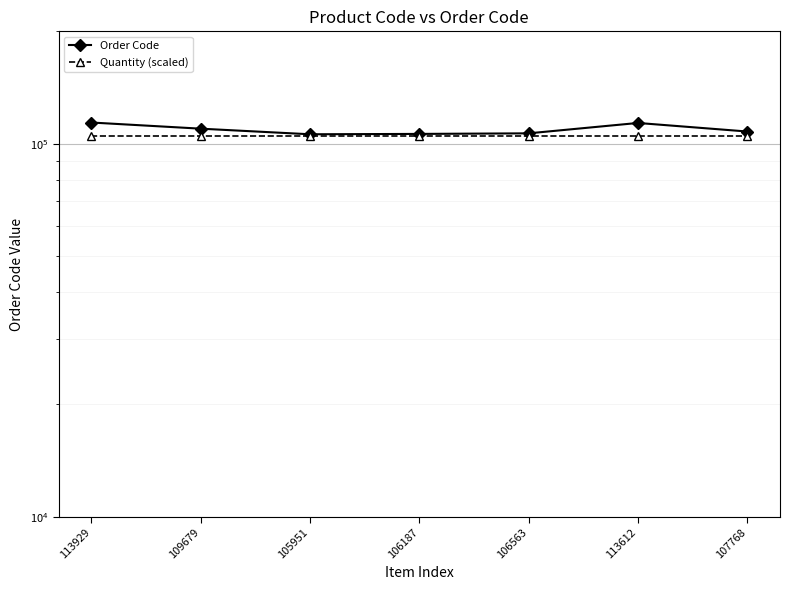

At which category does the chart reach its minimum across all series?

113929